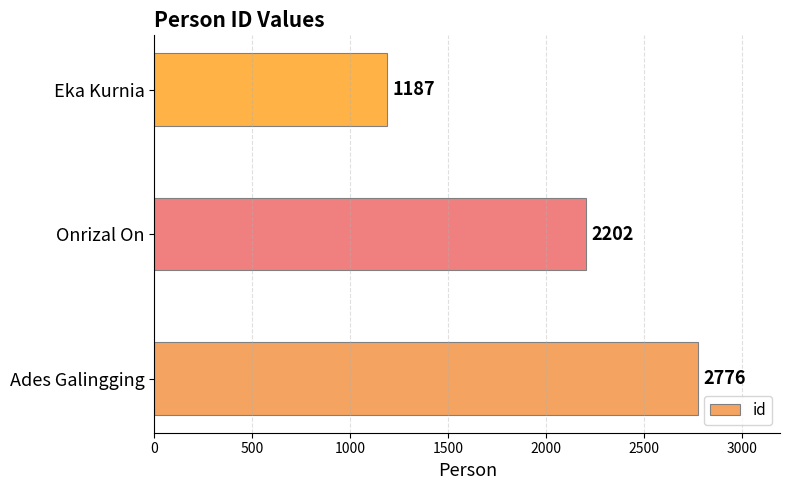

What is the sum of all values?

6165